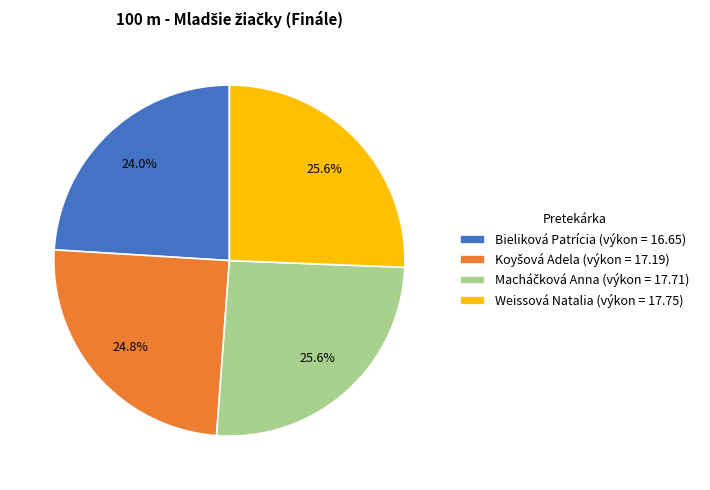

Does Weissová Natalia (výkon = 17.75) account for over 50% of the chart?

No